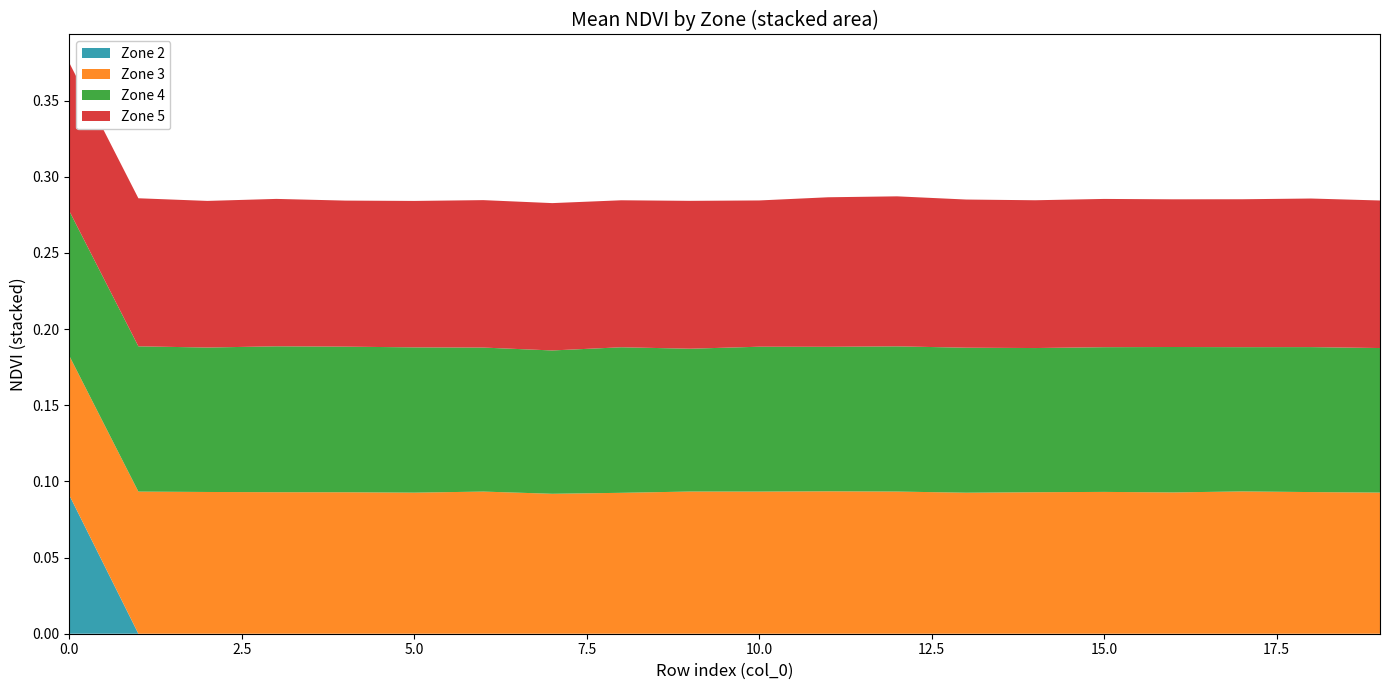

Reading left to right, transcribe all the data shown in this chart.

Zone 2: 0.1	0.0	0.0	0.0	0.0	0.0	0.0	0.0	0.0	0.0	0.0	0.0	0.0	0.0	0.0	0.0	0.0	0.0	0.0	0.0
Zone 3: 0.1	0.1	0.1	0.1	0.1	0.1	0.1	0.1	0.1	0.1	0.1	0.1	0.1	0.1	0.1	0.1	0.1	0.1	0.1	0.1
Zone 4: 0.1	0.1	0.1	0.1	0.1	0.1	0.1	0.1	0.1	0.1	0.1	0.1	0.1	0.1	0.1	0.1	0.1	0.1	0.1	0.1
Zone 5: 0.1	0.1	0.1	0.1	0.1	0.1	0.1	0.1	0.1	0.1	0.1	0.1	0.1	0.1	0.1	0.1	0.1	0.1	0.1	0.1